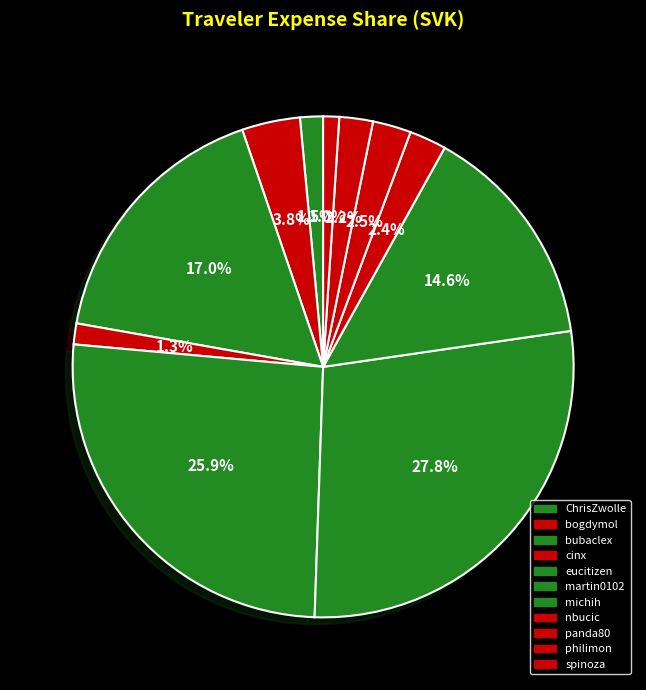

Does any single category account for the majority?

No